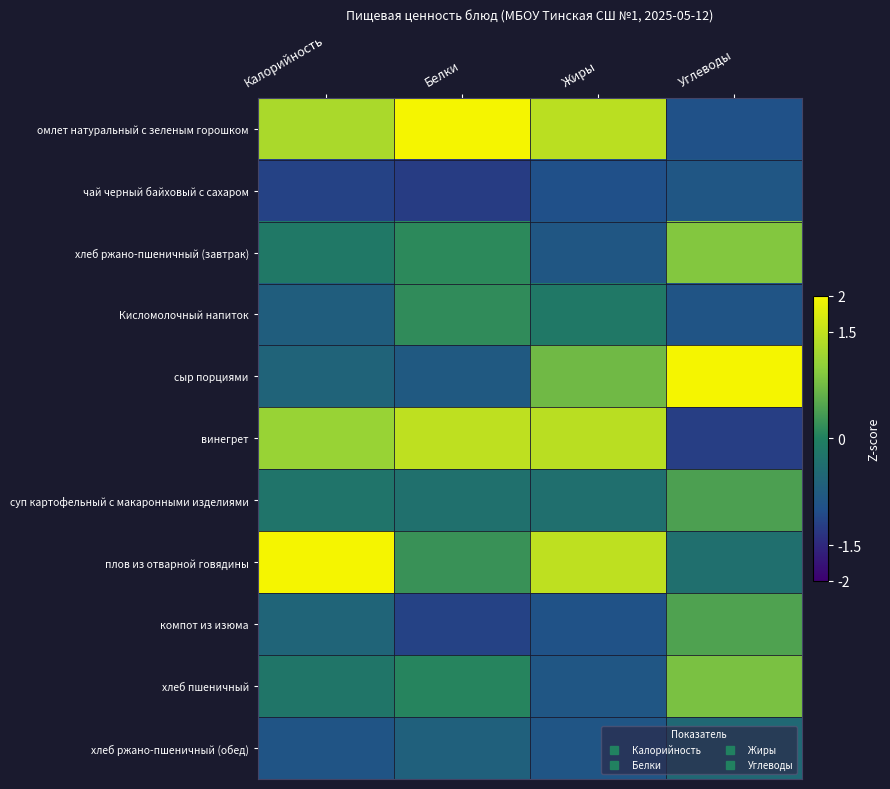

What is the greatest value displayed?

2.2